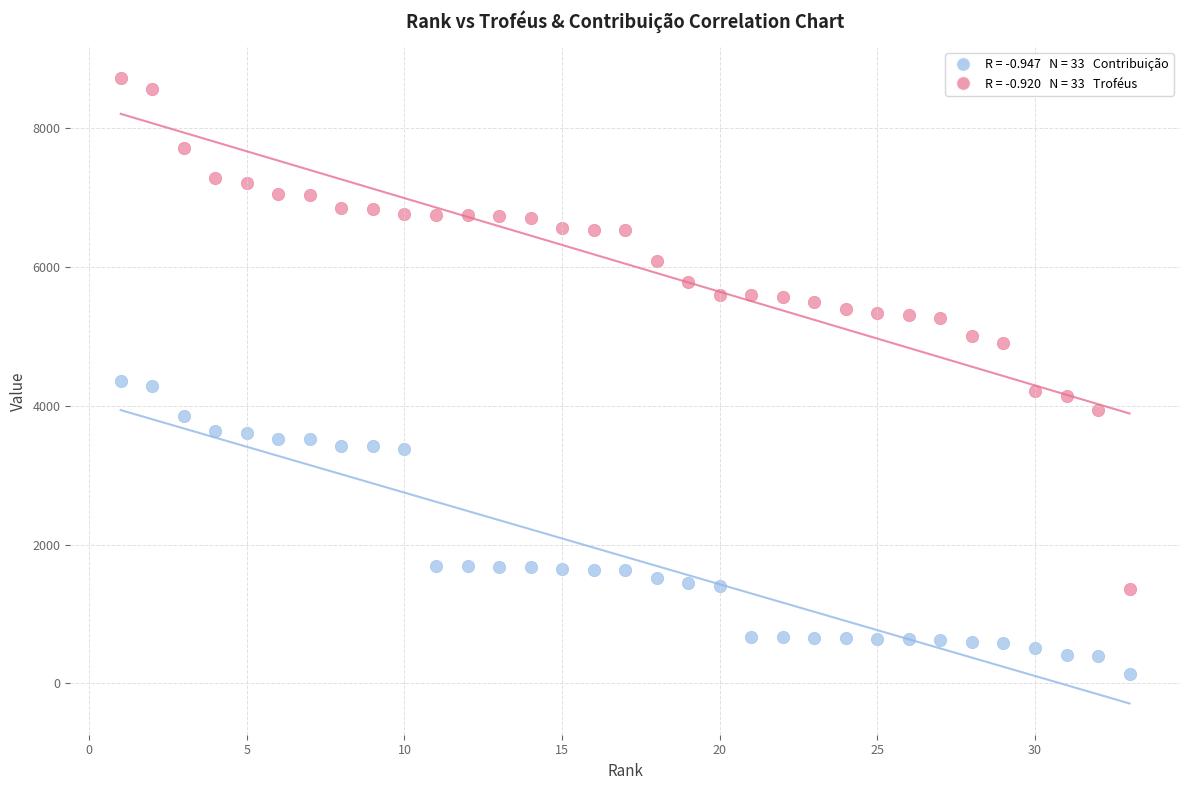

Across all data points, what is the range of Y values (max minus min)?

8580